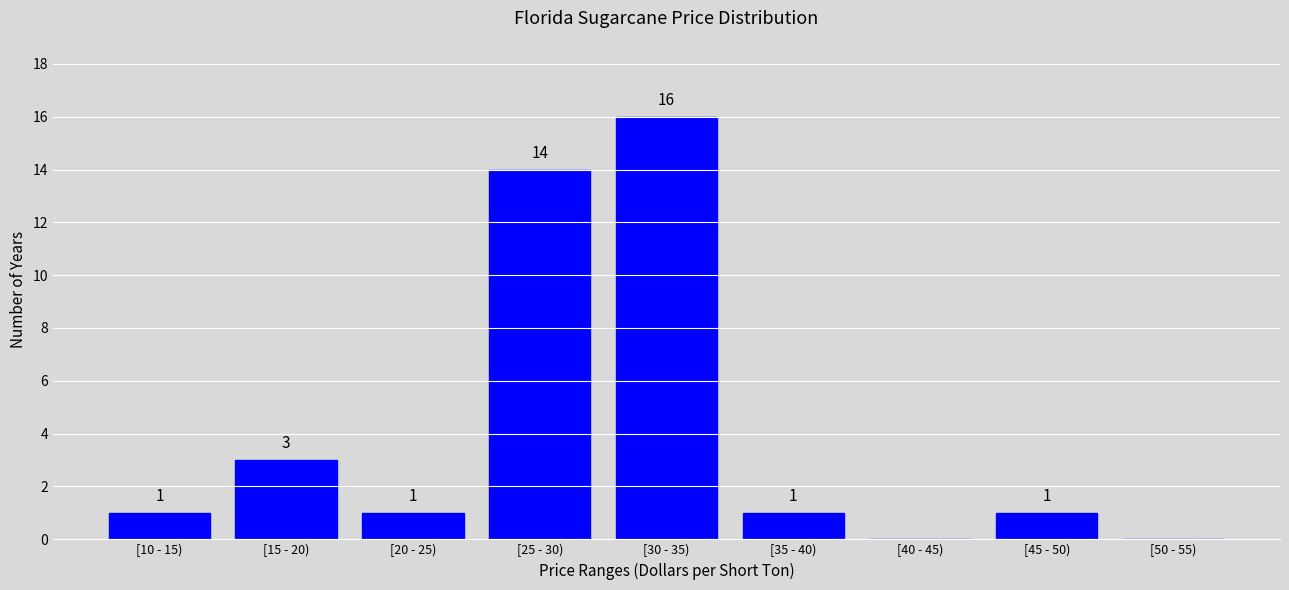

Reading left to right, extract all data points from this chart.

[10 - 15)=1	[15 - 20)=3	[20 - 25)=1	[25 - 30)=14	[30 - 35)=16	[35 - 40)=1	[40 - 45)=0	[45 - 50)=1	[50 - 55)=0